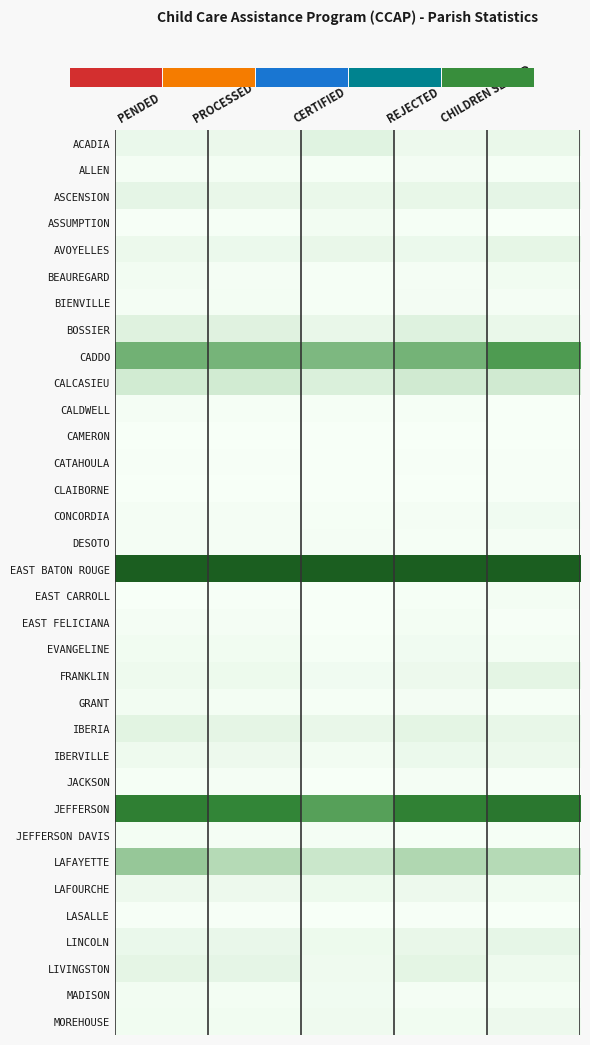

What is the difference between the highest and lowest values at PENDED?

1.0